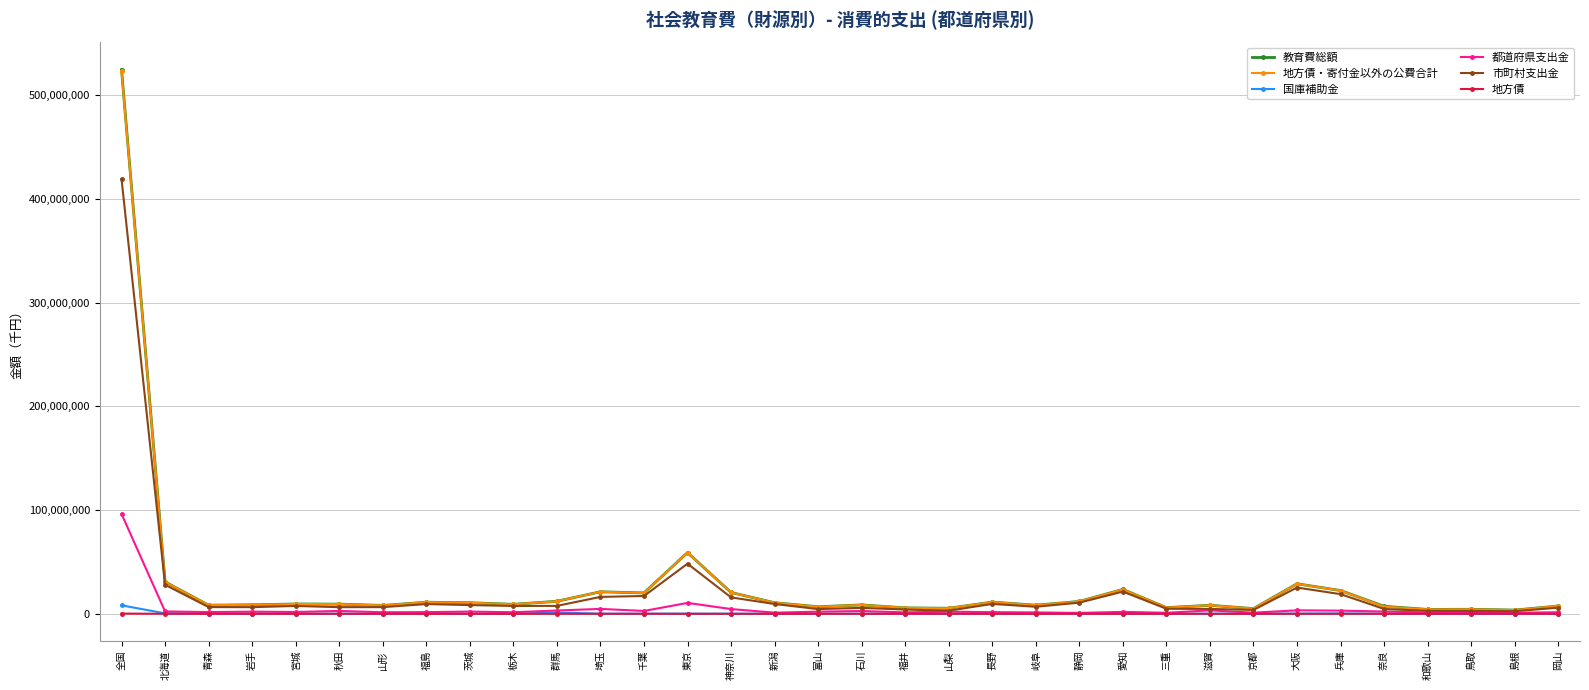

At how many categories does at least one series exceed 402107632?

1